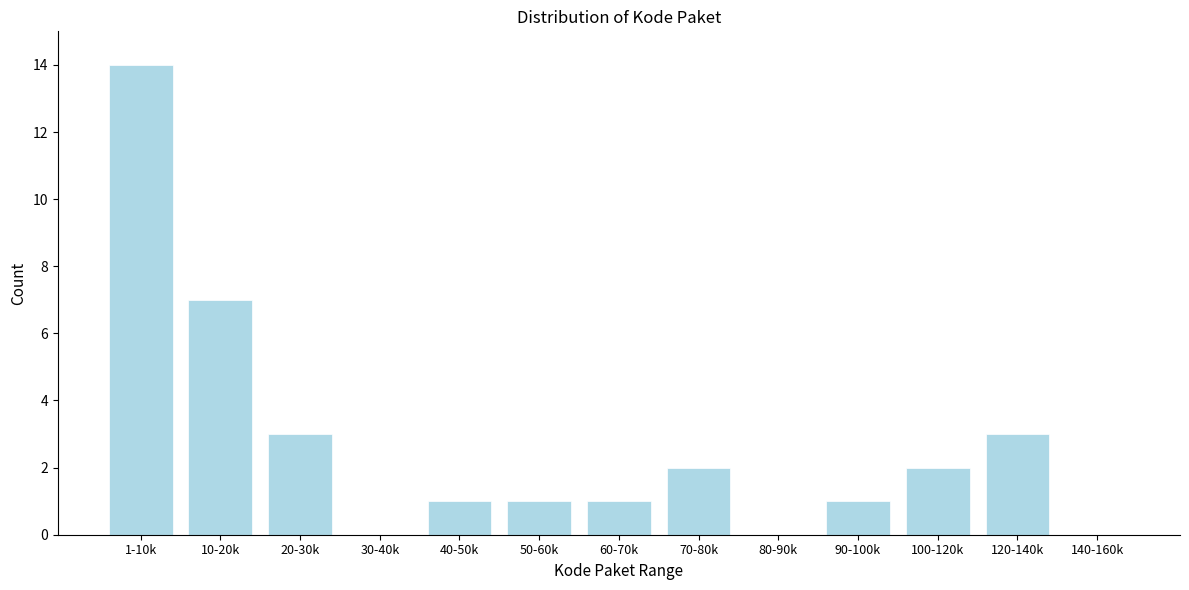

Reading left to right, extract all data points from this chart.

1-10k=14	10-20k=7	20-30k=3	30-40k=0	40-50k=1	50-60k=1	60-70k=1	70-80k=2	80-90k=0	90-100k=1	100-120k=2	120-140k=3	140-160k=0